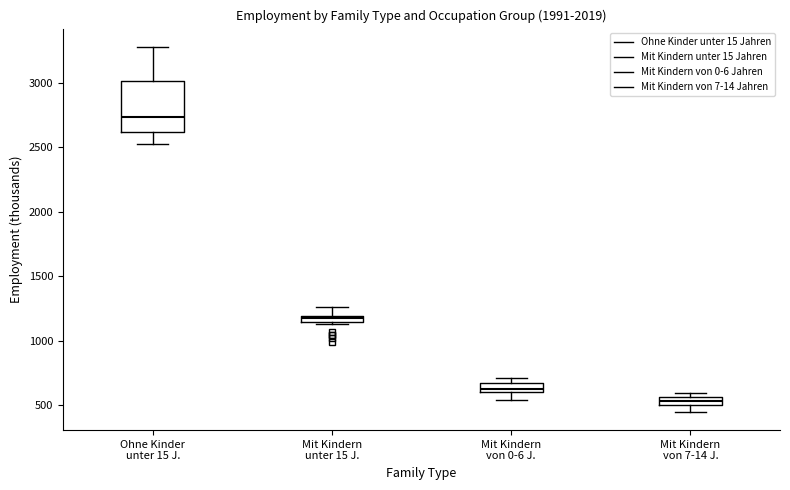

Comparing the boxes themselves (not the whiskers), which one is the tallest?

Ohne Kinder unter 15 J.